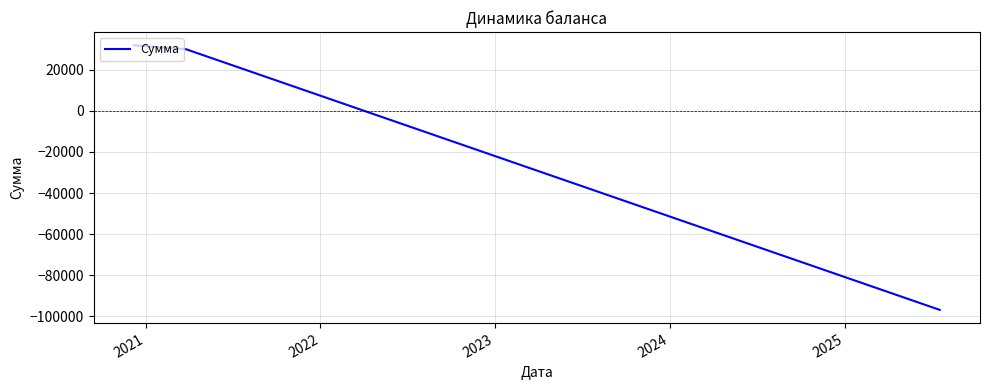

What is the maximum value shown in the chart?

31917.0